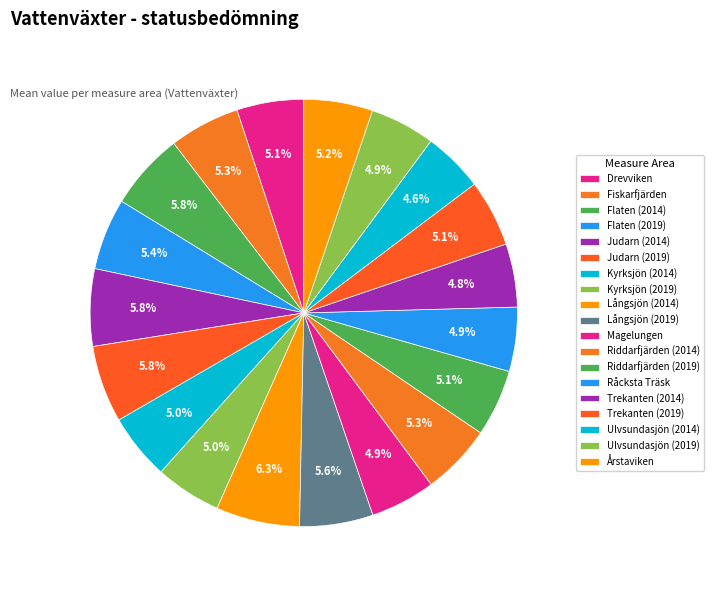

Which slice is the largest?

Långsjön (2014)